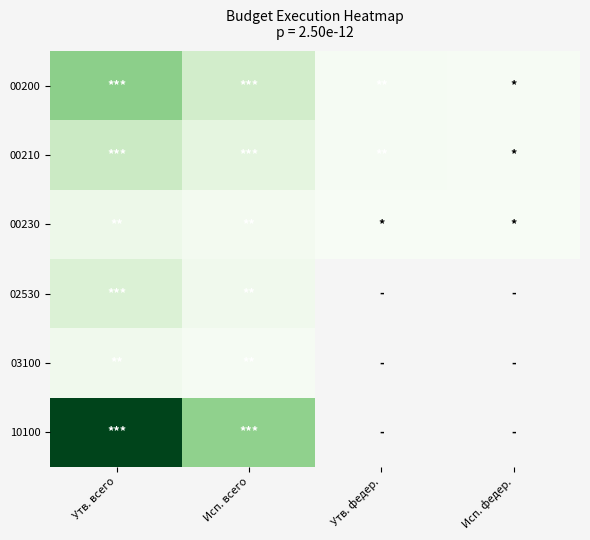

Is it true that 10100 equals 1863123.0 at Исп. всего?

False